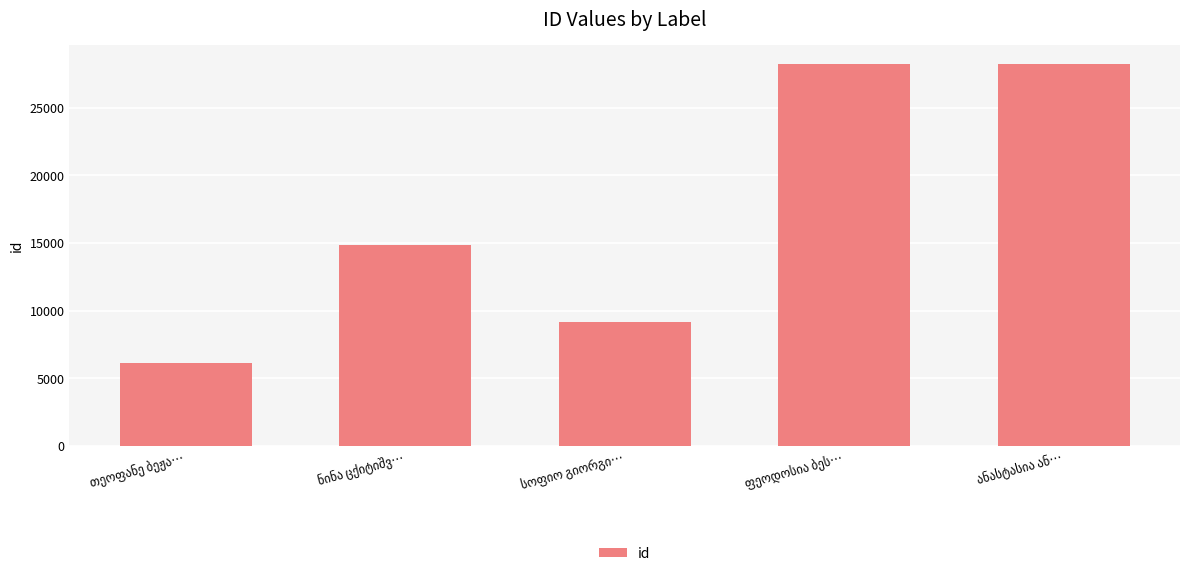

What is the greatest value displayed?

28228